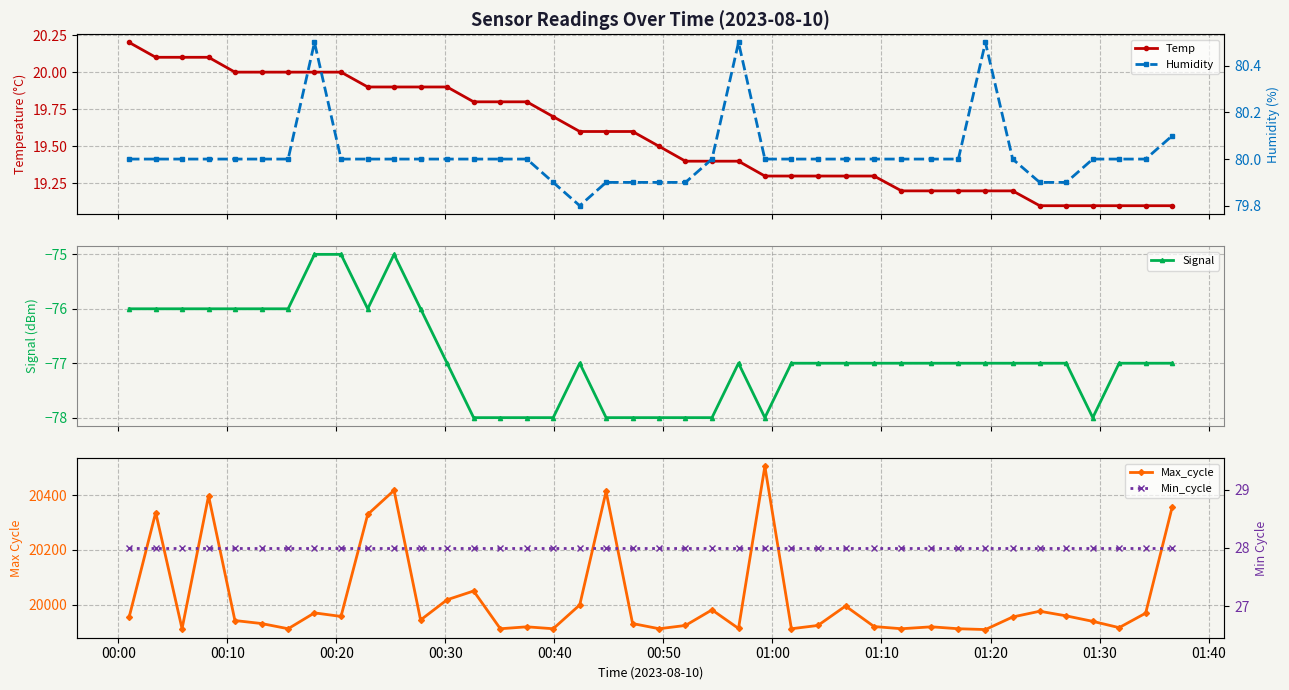

True or false: Temp and Max_cycle intersect in this chart.

False